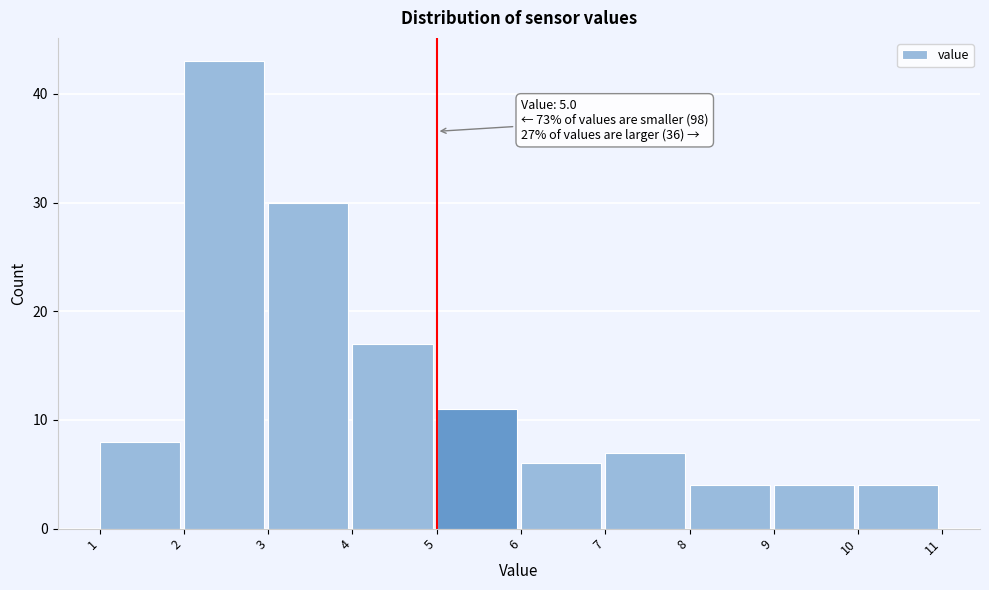

Which range on the x-axis has the tallest bar?

2 to 3